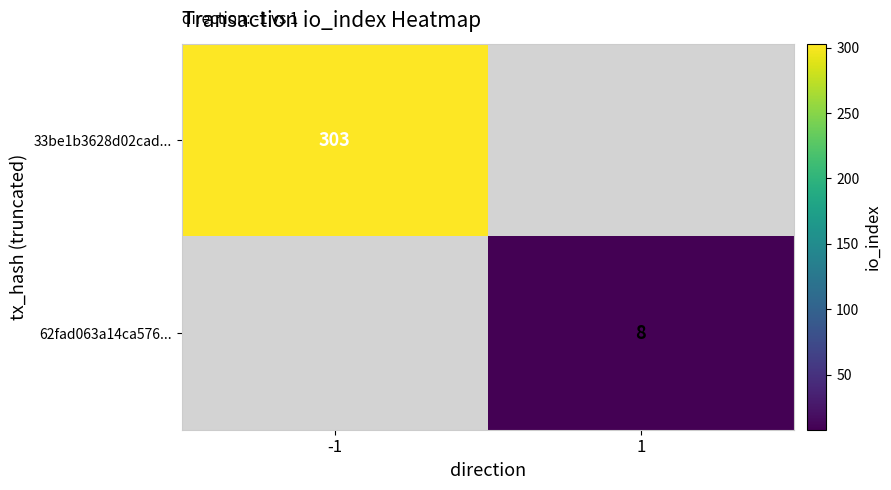

True or false: 62fad063a14ca576... has a value of 13.0 at 1.

False